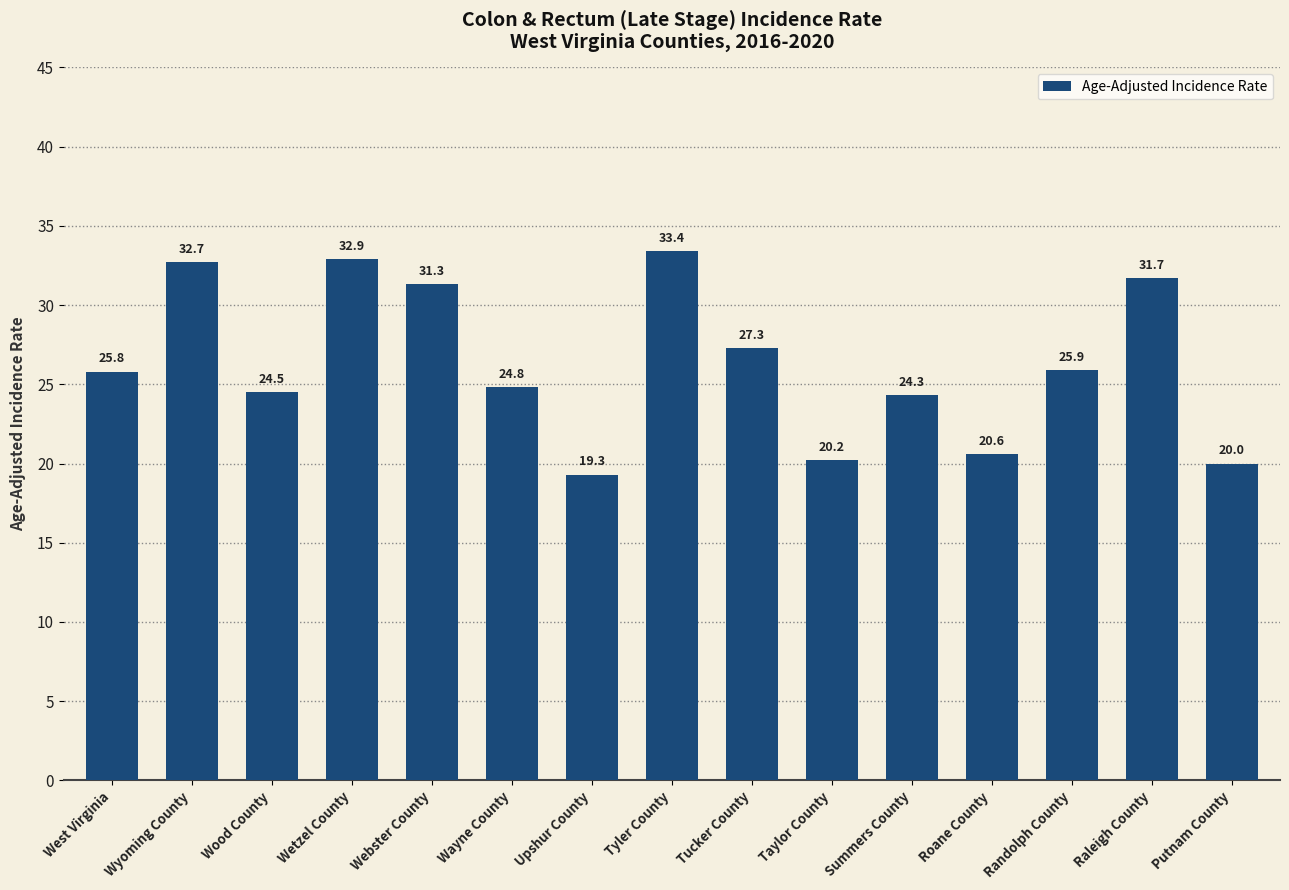

Count the number of data series in this chart.

1